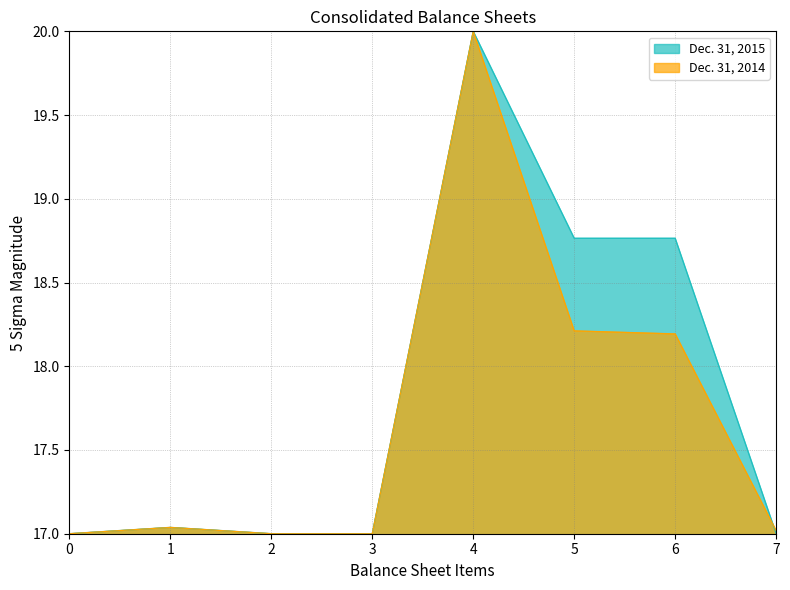

Does the chart have visible grid lines?

Yes